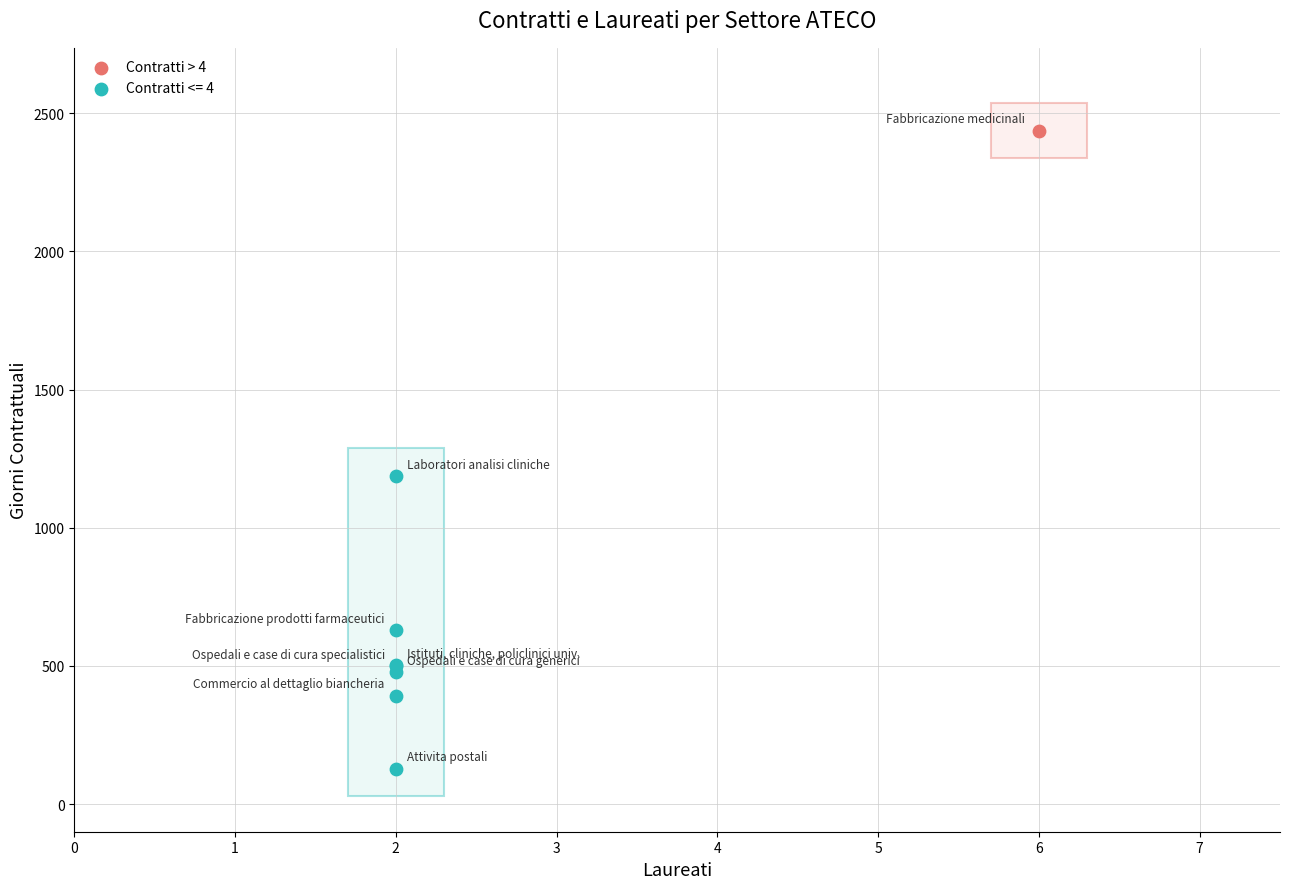

Which series reaches the minimum Y coordinate?

Contratti <= 4